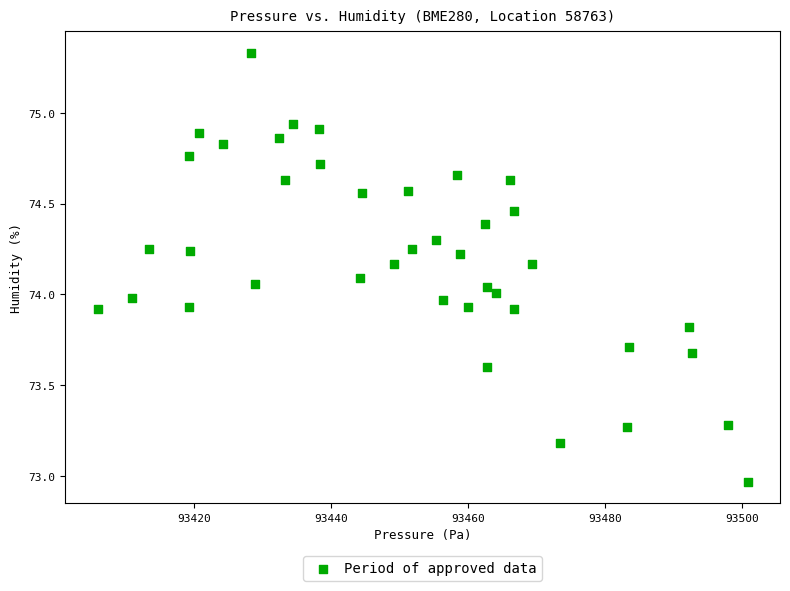

What is the range of X values (max minus min)?

94.9